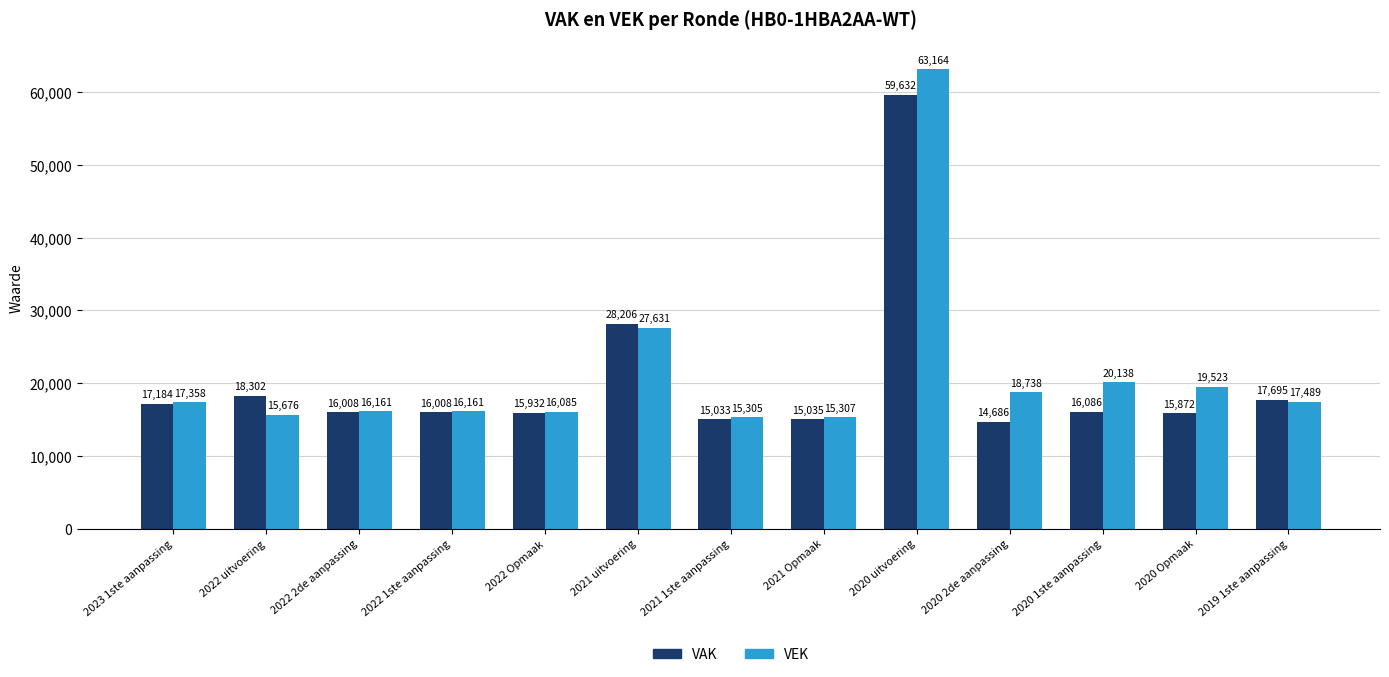

List the series in order of their peak value, highest first.

VEK, VAK